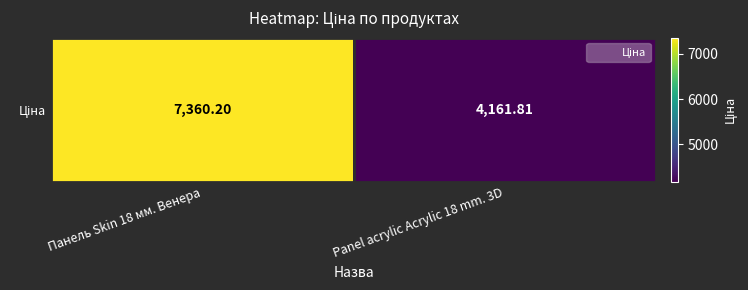

What is the difference between the values at Panel acrylic Acrylic 18 mm. 3D and Панель Skin 18 мм. Венера?

3198.4